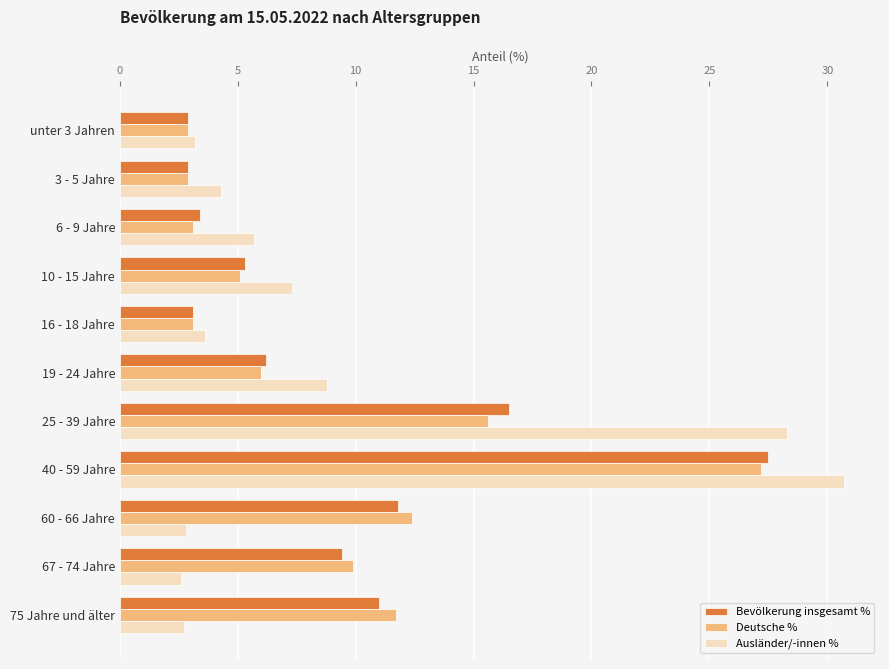

The Deutsche % series shows 1.7 at 6 - 9 Jahre. True or false?

False